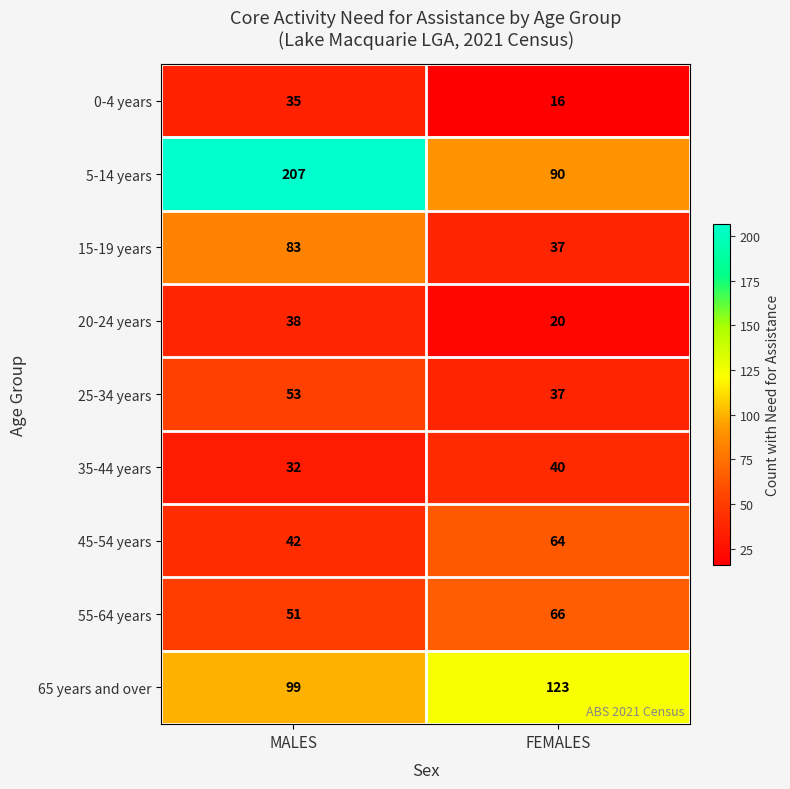

How many distinct data groups are displayed?

9